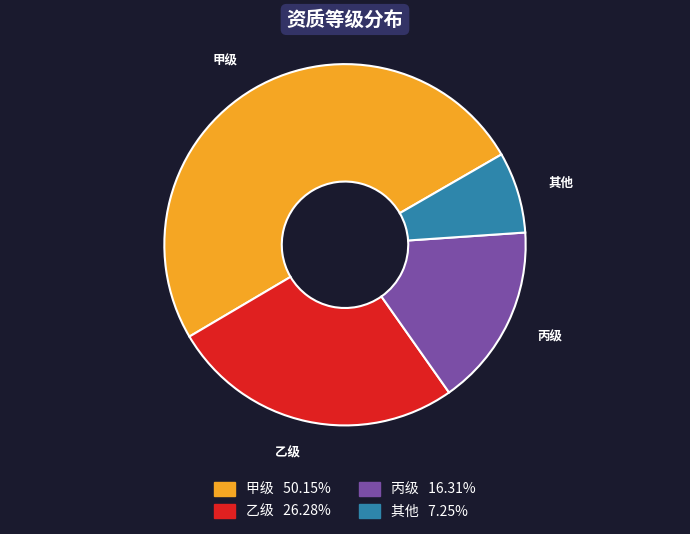

Which slice represents more than half of the pie?

甲级